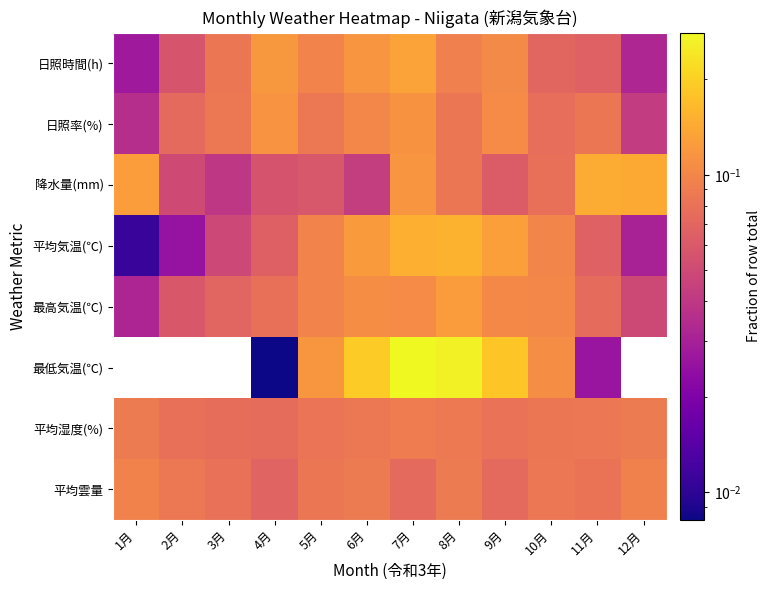

Which label corresponds to the largest value in the chart?

7月